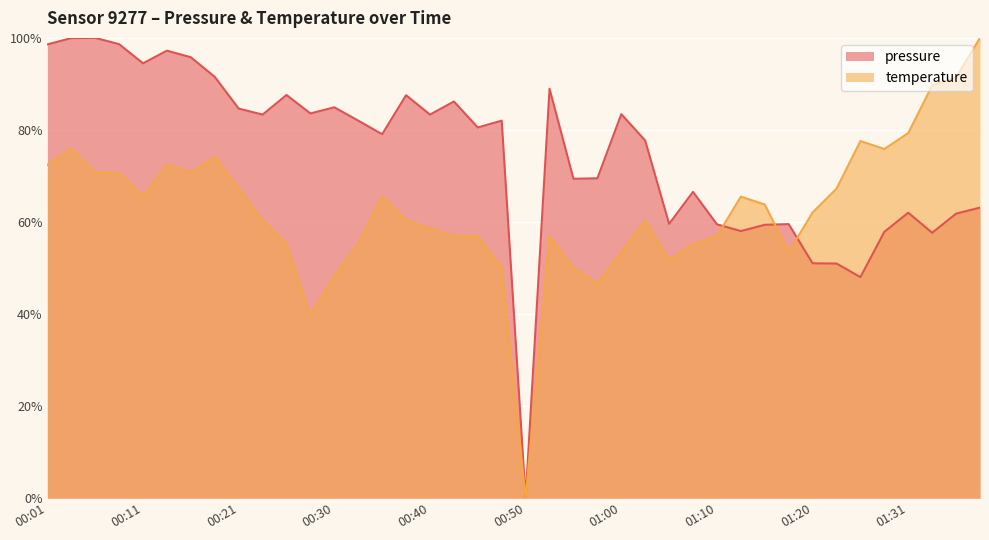

What is the difference between the maximum and minimum values in the pressure series?

100.0